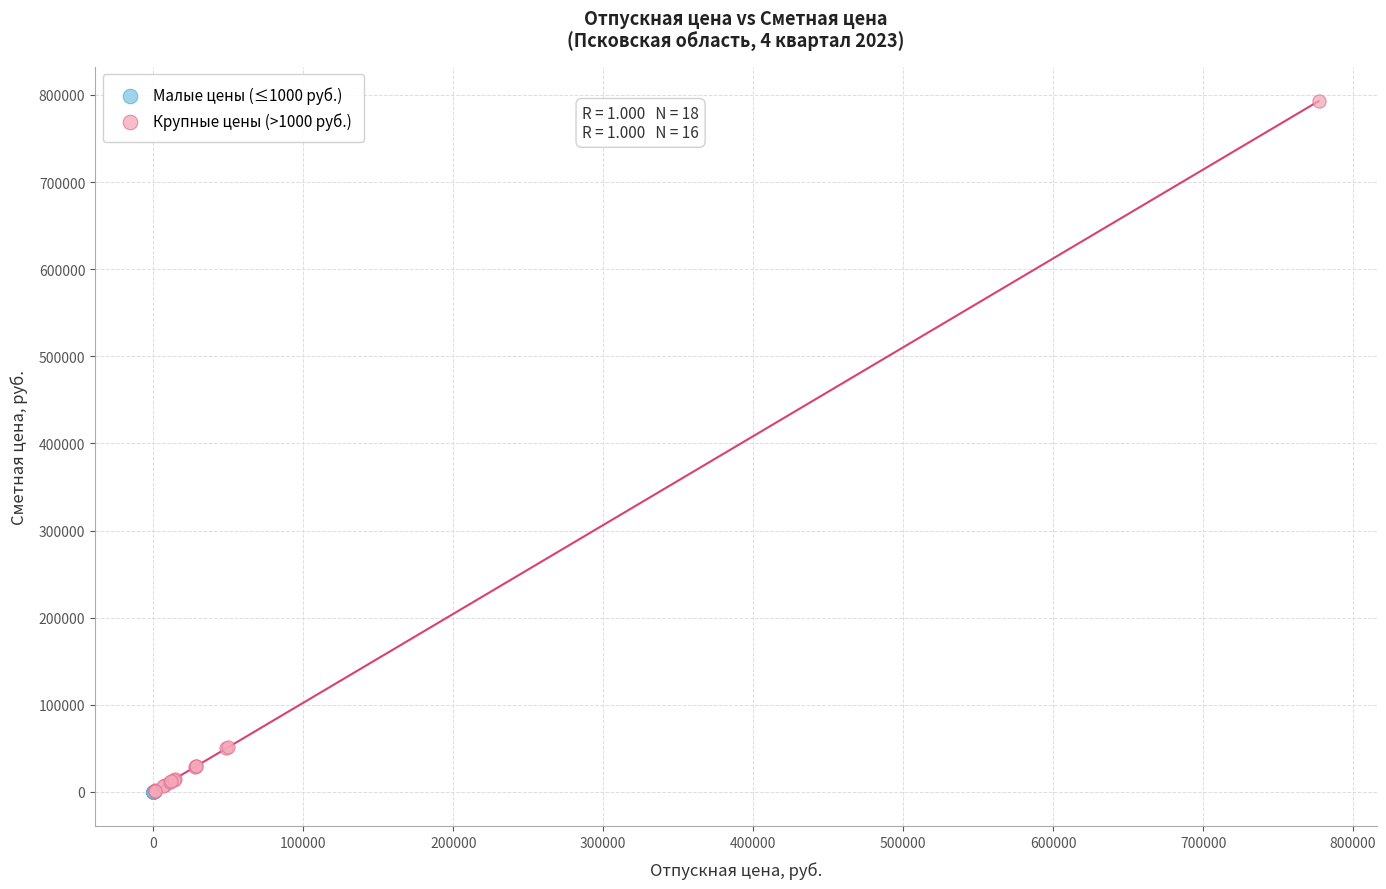

Which series contains the highest Y value?

Крупные цены (>1000 руб.)